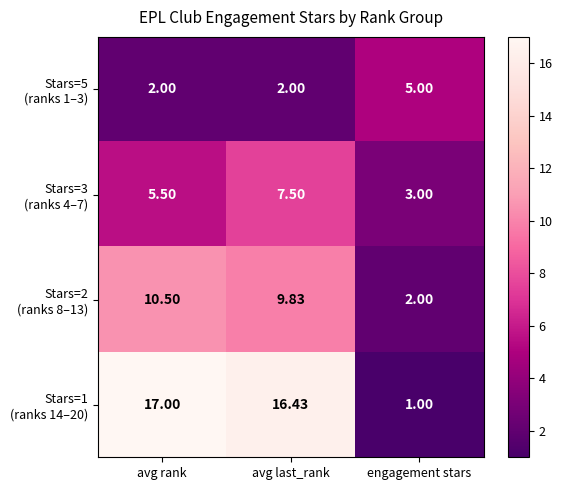

At which category is the sum across all series the highest?

avg last_rank